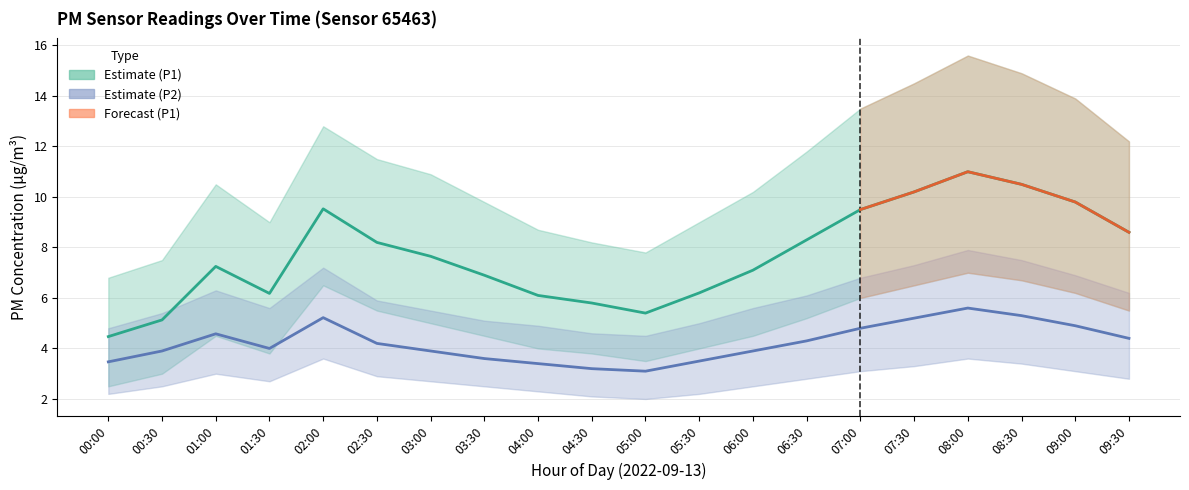

Is the value of P1_lower at 09:00 greater than the value of P2_upper at 04:30?

Yes